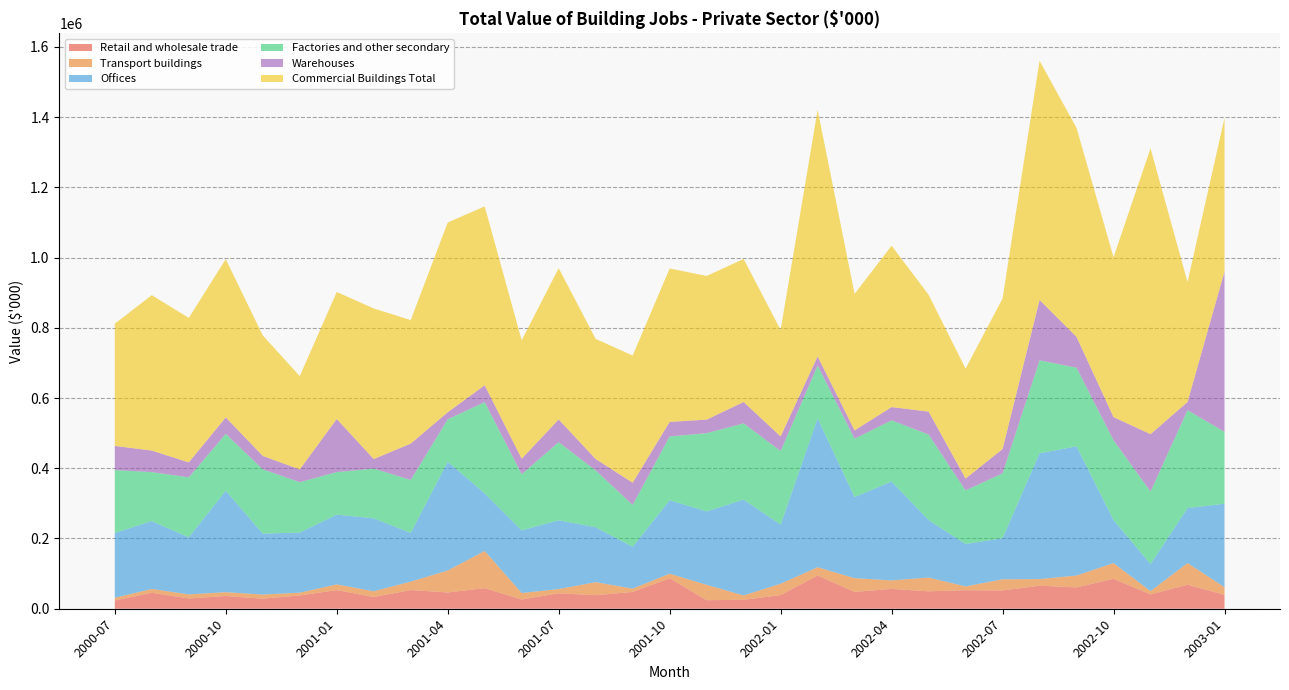

Reading left to right, extract all data points from this chart.

Retail and wholesale trade: 2000-07=23599	2000-08=45487	2000-09=29252	2000-10=36331	2000-11=28626	2000-12=37781	2001-01=53122	2001-02=33389	2001-03=53194	2001-04=46314	2001-05=58722	2001-06=26346	2001-07=43967	2001-08=38592	2001-09=47840	2001-10=86861	2001-11=24360	2001-12=25417	2002-01=39022	2002-02=94703	2002-03=47893	2002-04=56485	2002-05=49623	2002-06=52688	2002-07=52144	2002-08=65622	2002-09=60749	2002-10=85446	2002-11=40735	2002-12=68355	2003-01=39563
Transport buildings: 2000-07=7565	2000-08=10910	2000-09=11608	2000-10=10852	2000-11=11768	2000-12=7925	2001-01=16274	2001-02=16350	2001-03=24073	2001-04=62601	2001-05=105826	2001-06=18469	2001-07=12096	2001-08=37129	2001-09=9562	2001-10=12980	2001-11=43674	2001-12=12520	2002-01=32235	2002-02=23484	2002-03=39149	2002-04=24236	2002-05=39224	2002-06=10970	2002-07=31683	2002-08=18839	2002-09=33831	2002-10=44591	2002-11=9578	2002-12=61833	2003-01=21812
Offices: 2000-07=184619	2000-08=193116	2000-09=162543	2000-10=288756	2000-11=173642	2000-12=171152	2001-01=198565	2001-02=207684	2001-03=138520	2001-04=309511	2001-05=163861	2001-06=178418	2001-07=195853	2001-08=156306	2001-09=118912	2001-10=209063	2001-11=209121	2001-12=272914	2002-01=168249	2002-02=423838	2002-03=230895	2002-04=281506	2002-05=163587	2002-06=120738	2002-07=116912	2002-08=358328	2002-09=367722	2002-10=122519	2002-11=76764	2002-12=156407	2003-01=237587
Factories and other secondary: 2000-07=179184	2000-08=139420	2000-09=170842	2000-10=161942	2000-11=183075	2000-12=143390	2001-01=121171	2001-02=141442	2001-03=150866	2001-04=120847	2001-05=259962	2001-06=159876	2001-07=222265	2001-08=161832	2001-09=119389	2001-10=181675	2001-11=222702	2001-12=216995	2002-01=209548	2002-02=150504	2002-03=166035	2002-04=174326	2002-05=243480	2002-06=152516	2002-07=184862	2002-08=264620	2002-09=223930	2002-10=227106	2002-11=206689	2002-12=278830	2003-01=204667
Warehouses: 2000-07=68701	2000-08=61420	2000-09=42568	2000-10=46897	2000-11=38059	2000-12=36339	2001-01=151218	2001-02=27452	2001-03=103537	2001-04=20137	2001-05=48053	2001-06=44089	2001-07=64802	2001-08=32516	2001-09=63188	2001-10=41438	2001-11=38649	2001-12=60890	2002-01=41560	2002-02=26087	2002-03=23877	2002-04=37637	2002-05=65401	2002-06=33826	2002-07=69110	2002-08=171895	2002-09=87979	2002-10=65905	2002-11=163356	2002-12=23238	2003-01=456650
Commercial Buildings Total: 2000-07=347809	2000-08=442565	2000-09=411247	2000-10=450610	2000-11=343169	2000-12=265786	2001-01=361613	2001-02=428718	2001-03=351783	2001-04=540284	2001-05=509294	2001-06=337089	2001-07=430855	2001-08=341980	2001-09=362066	2001-10=436868	2001-11=409063	2001-12=407247	2002-01=303140	2002-02=702066	2002-03=388742	2002-04=459552	2002-05=332772	2002-06=312908	2002-07=428469	2002-08=681075	2002-09=594711	2002-10=455326	2002-11=813823	2002-12=341764	2003-01=437194